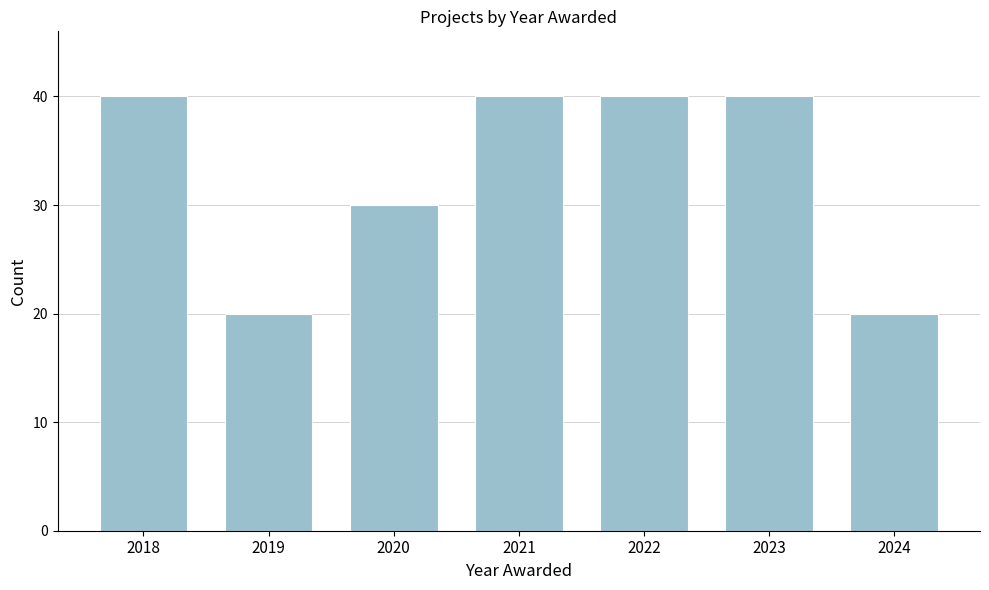

Reading left to right, transcribe all the data shown in this chart.

40	20	30	40	40	40	20